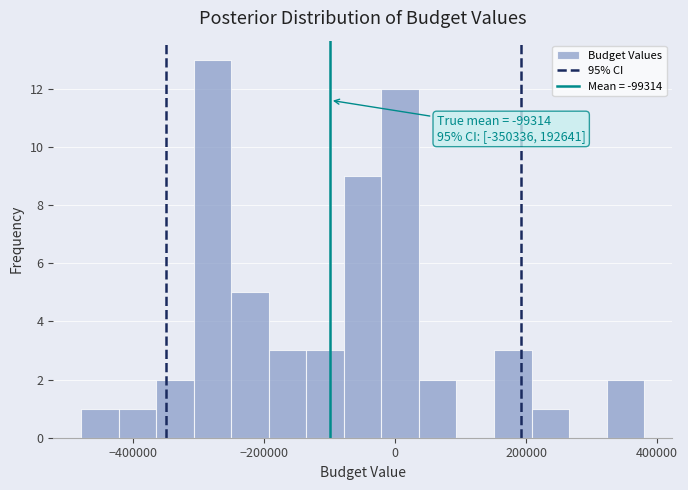

Read against the x-axis, roughly where is the centre of the tallest bar?

-280000